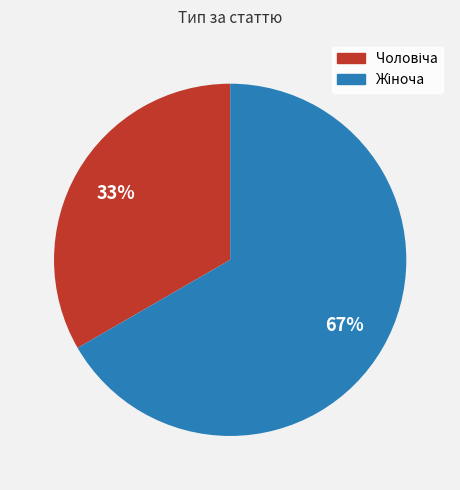

How many segments does this pie chart have?

2